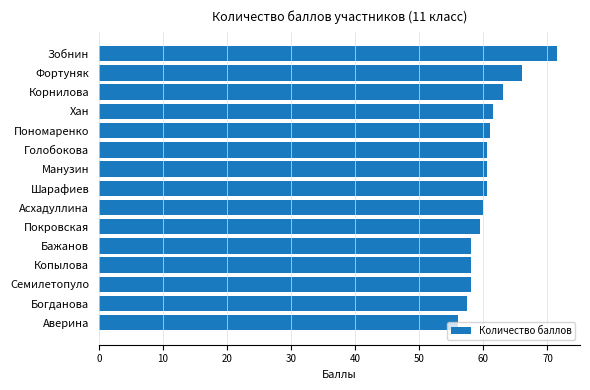

What is the value of the 14th bar from the top?

57.5